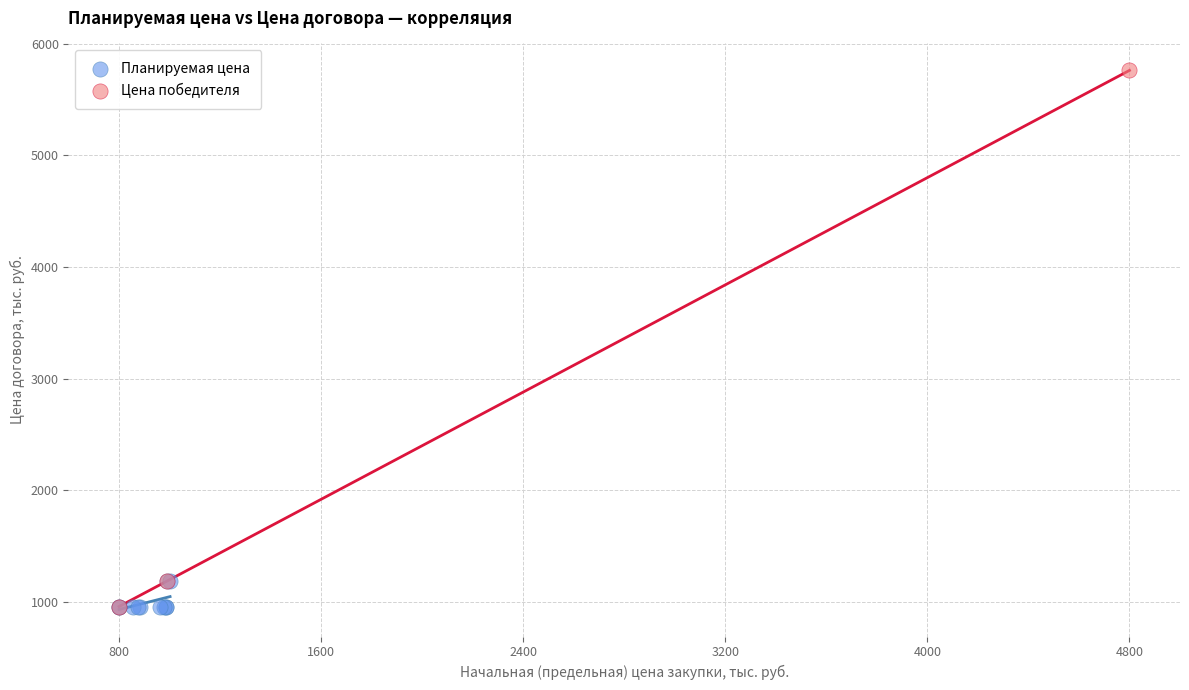

Which series has the widest spread of Y values?

Цена победителя